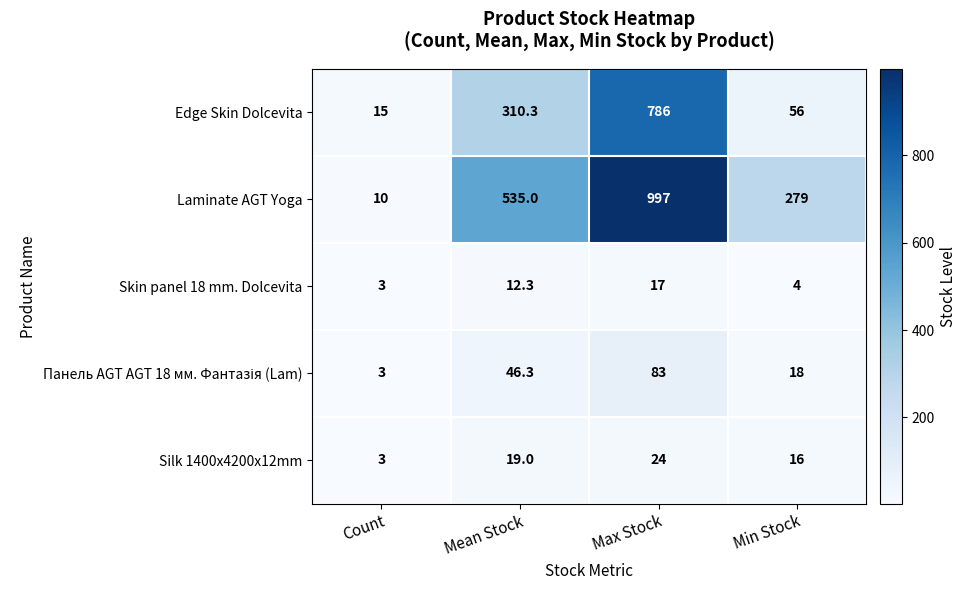

List the labels in order of Skin panel 18 mm. Dolcevita value, largest first.

Max Stock, Mean Stock, Min Stock, Count